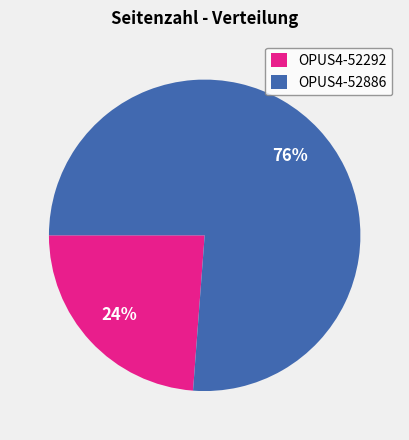

To the nearest percent, what is the difference between the largest and smallest slice percentages?

52%